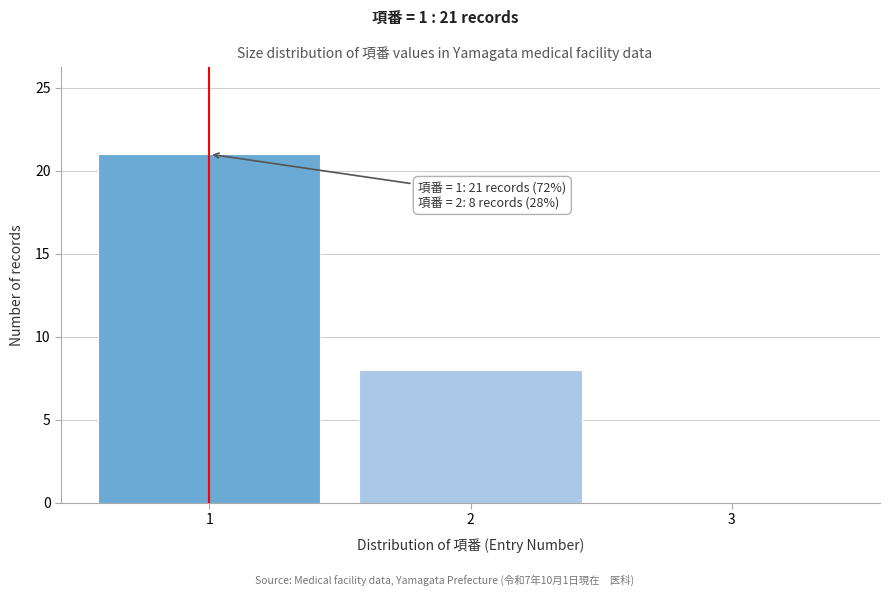

Over which range of the x-axis is the bar tallest?

0.5 to 1.5